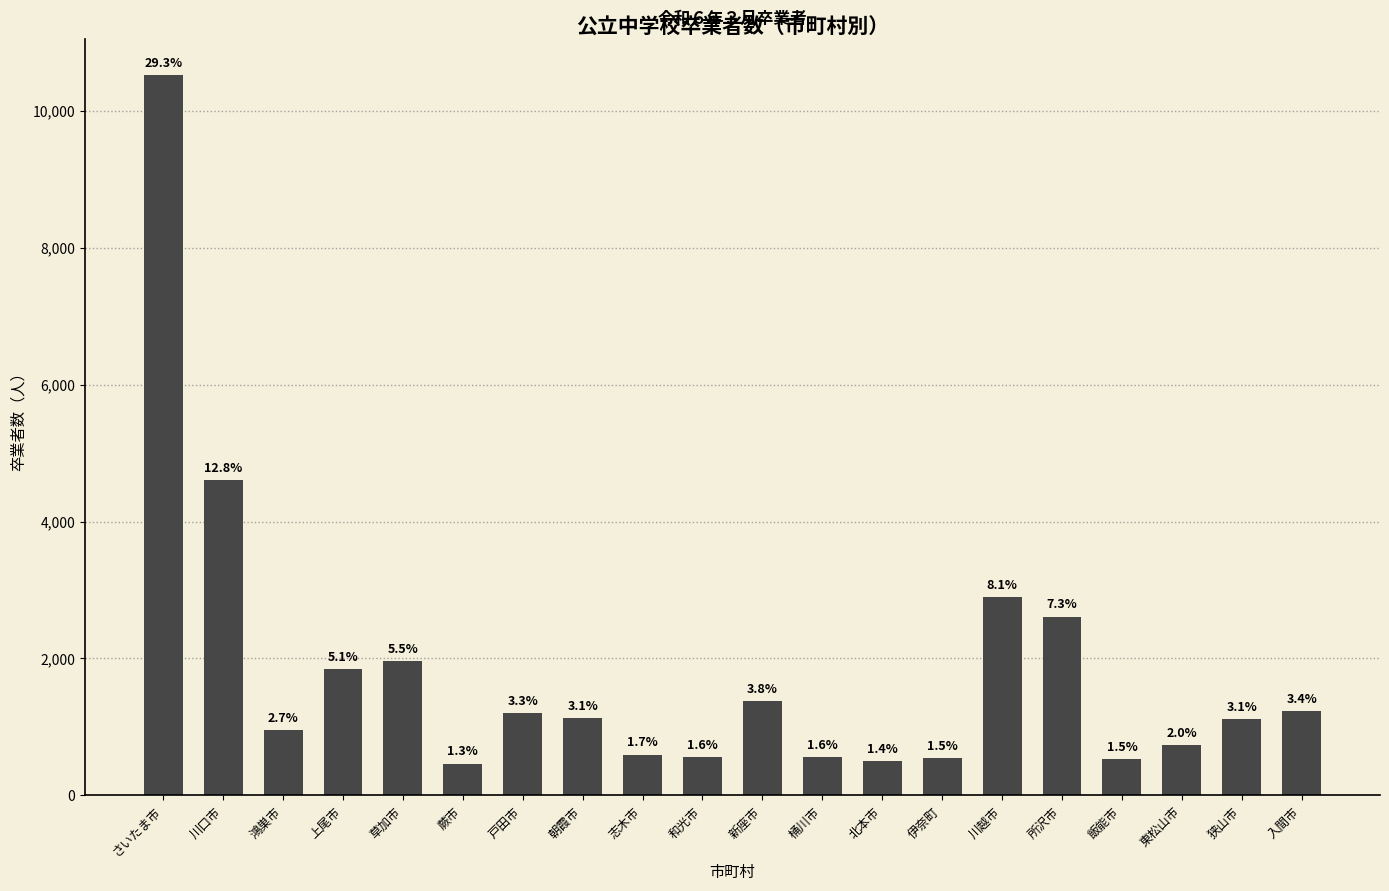

Does the chart contain any negative values?

No